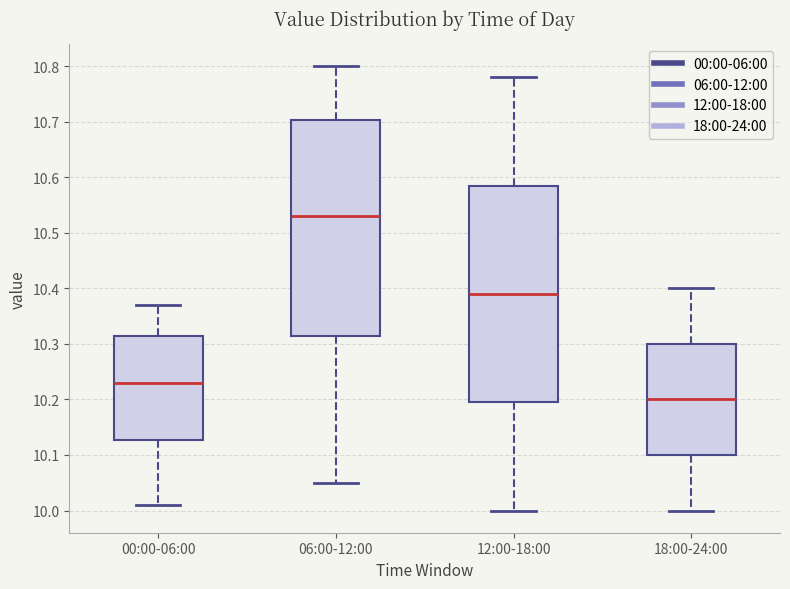

Reading left to right, transcribe this box plot: for each box, give where its median line is, the range the box spans, and where its two whiskers end, as read against the y-axis. The values are not printed on the chart, so give them approximately, as read against the axis.

00:00-06:00: median 10.23, box 10.13 to 10.32, whiskers 10.01 to 10.37
06:00-12:00: median 10.53, box 10.32 to 10.70, whiskers 10.05 to 10.80
12:00-18:00: median 10.39, box 10.20 to 10.59, whiskers 10.00 to 10.78
18:00-24:00: median 10.20, box 10.10 to 10.30, whiskers 10.00 to 10.40